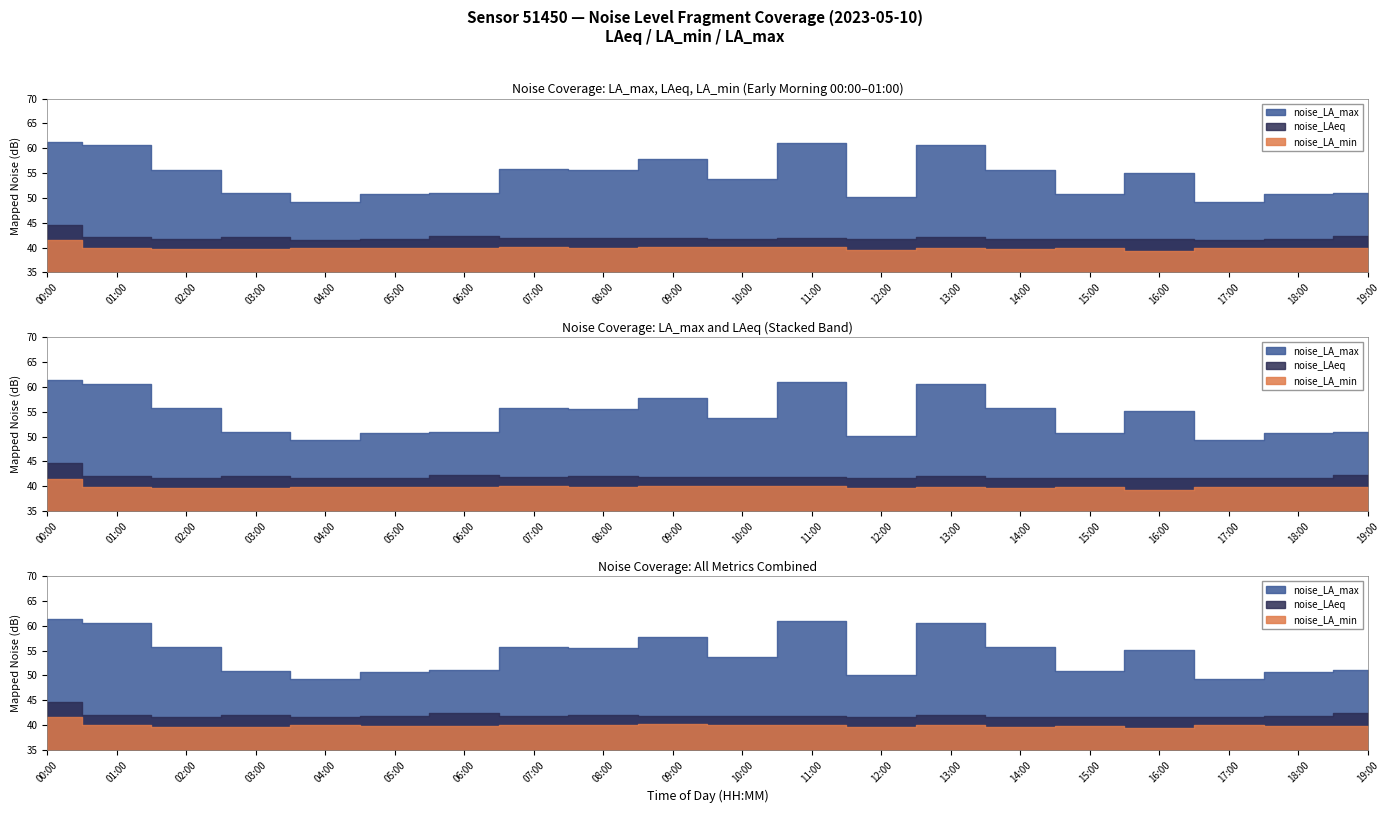

Does the chart have visible grid lines?

No